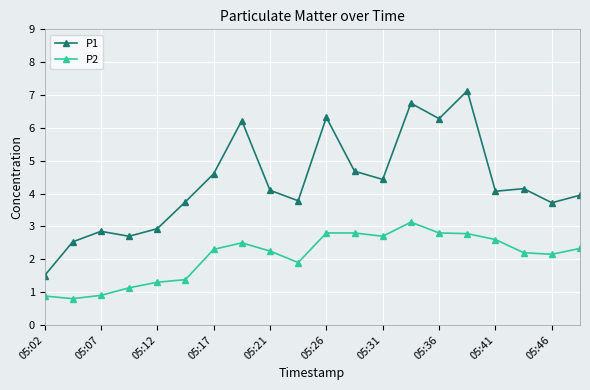

What is the sum of all P2 values?

41.6